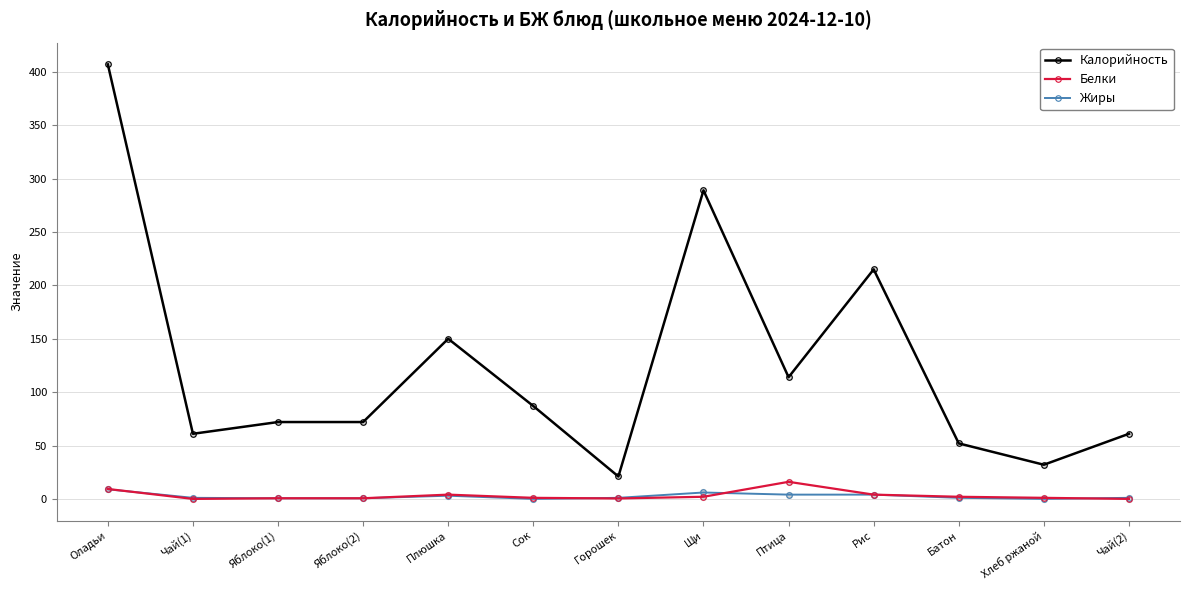

Which series has the largest range (max minus min)?

Калорийность